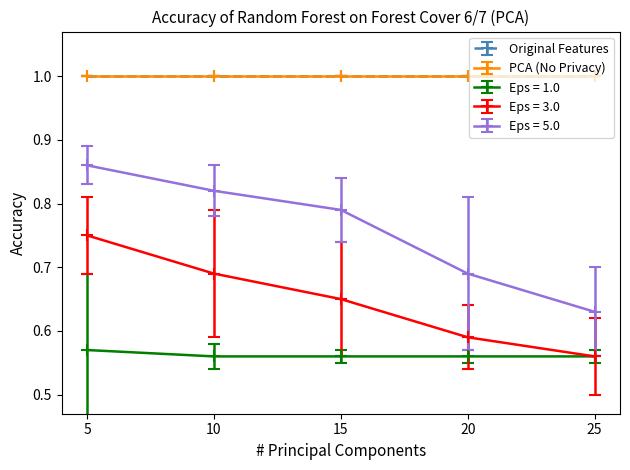

The value of Eps = 3.0 at 20 is 0.6. True or false?

True